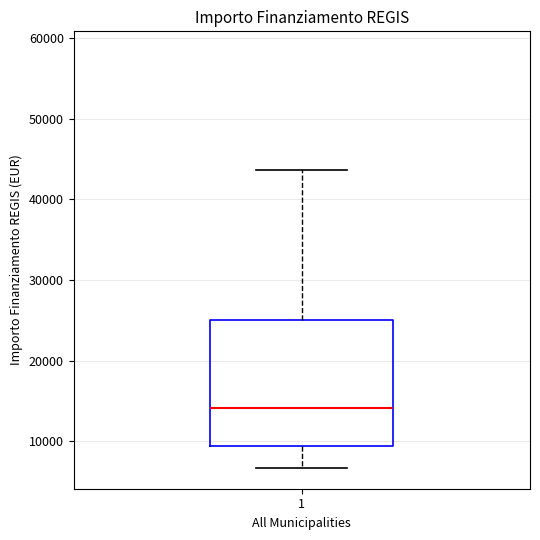

Read this box plot against the y-axis: the position of the median line, the range covered by the box, and the ends of both whiskers. The values are not printed on the chart, so give them approximately, as read against the axis.

median 14000, box 9000 to 25000, whiskers 7000 to 44000